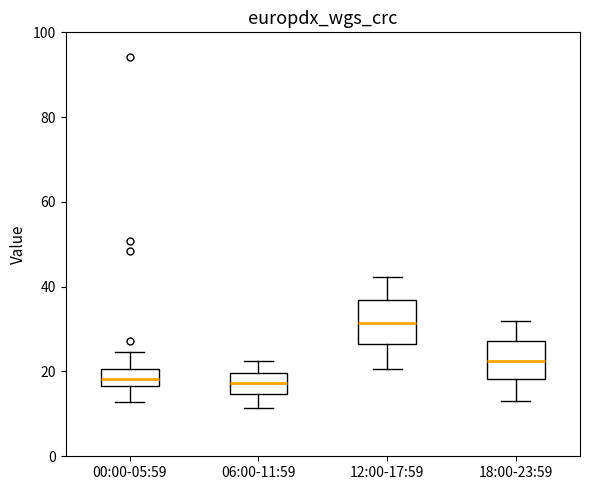

Where is the upper edge of the box for 06:00-11:59 on the y-axis? The values are not printed on the chart, so give them approximately, as read against the axis.

20